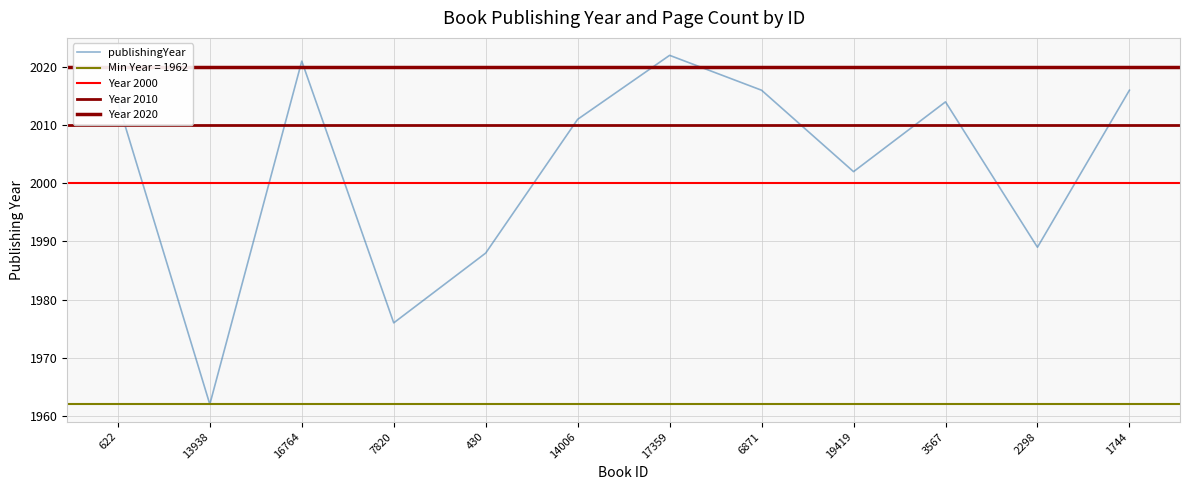

What is the label of the 5th point from the right?

6871